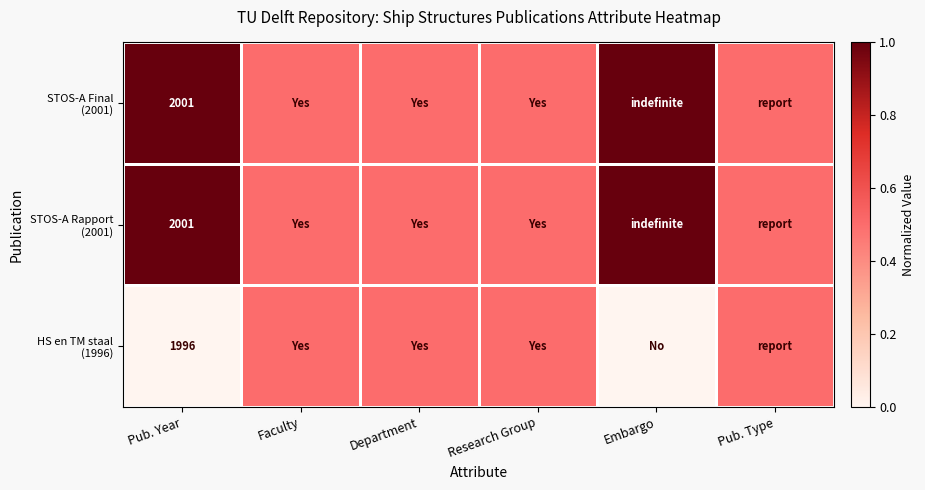

What is the total value across all series at Department?

1.5